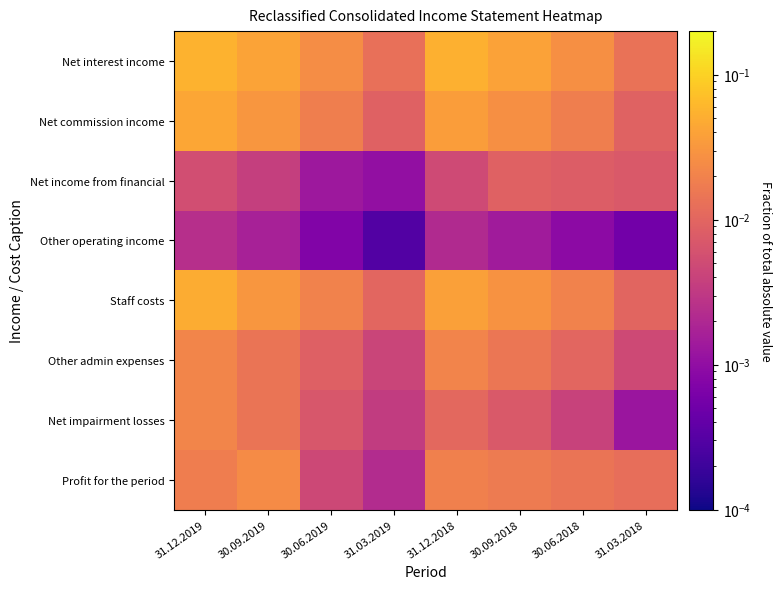

At which category is the sum across all series the highest?

31.12.2019